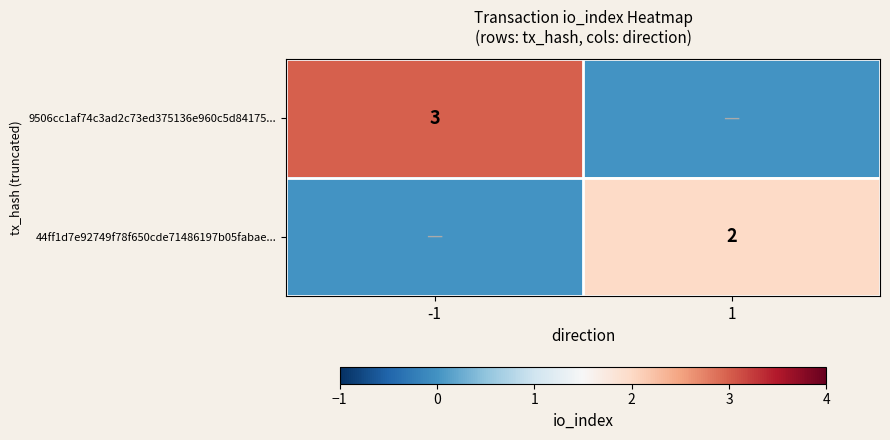

Count the number of categories in the chart.

2